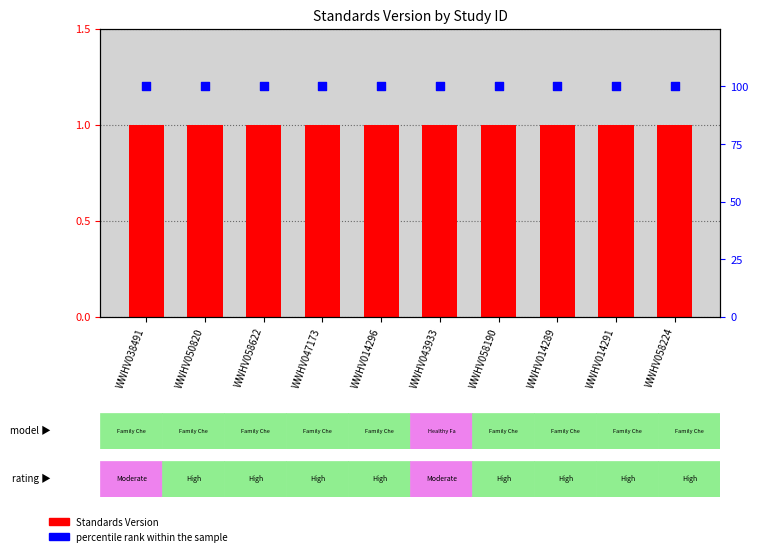

Which series contains the highest Y value?

percentile rank within the sample